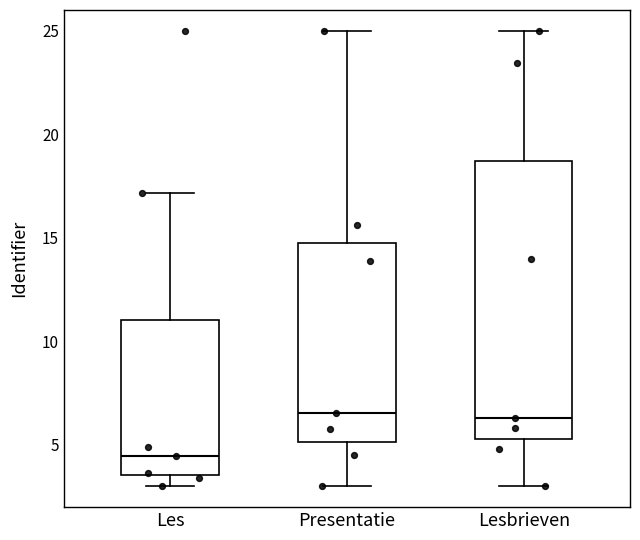

Which box has the lowest median line?

Les